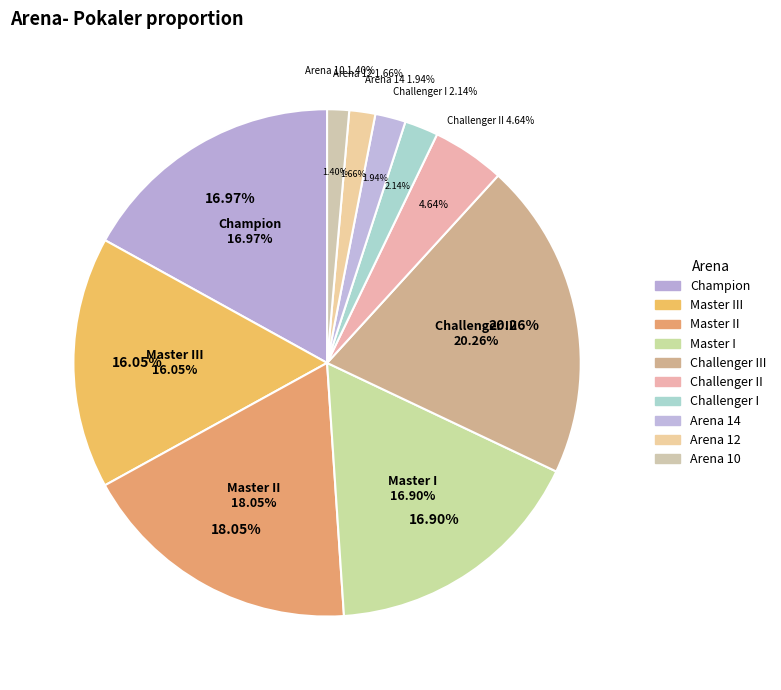

What is the largest slice in the pie chart?

Challenger III